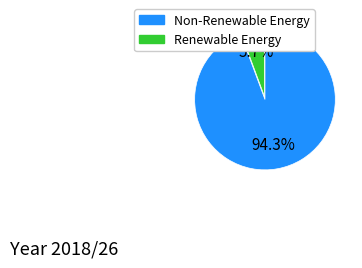

Which slice is the largest?

Non-Renewable Energy